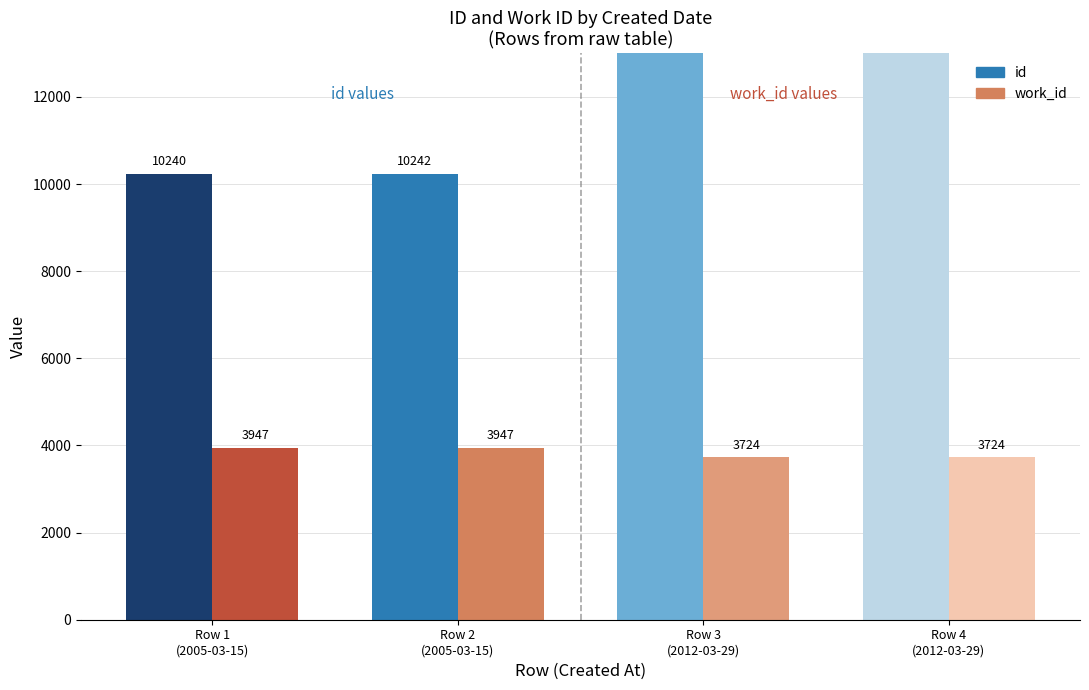

Reading left to right, list all the values displayed in this chart.

id: Row 1
(2005-03-15)=10240	Row 2
(2005-03-15)=10242	Row 3
(2012-03-29)=19662	Row 4
(2012-03-29)=19663
work_id: Row 1
(2005-03-15)=3947	Row 2
(2005-03-15)=3947	Row 3
(2012-03-29)=3724	Row 4
(2012-03-29)=3724